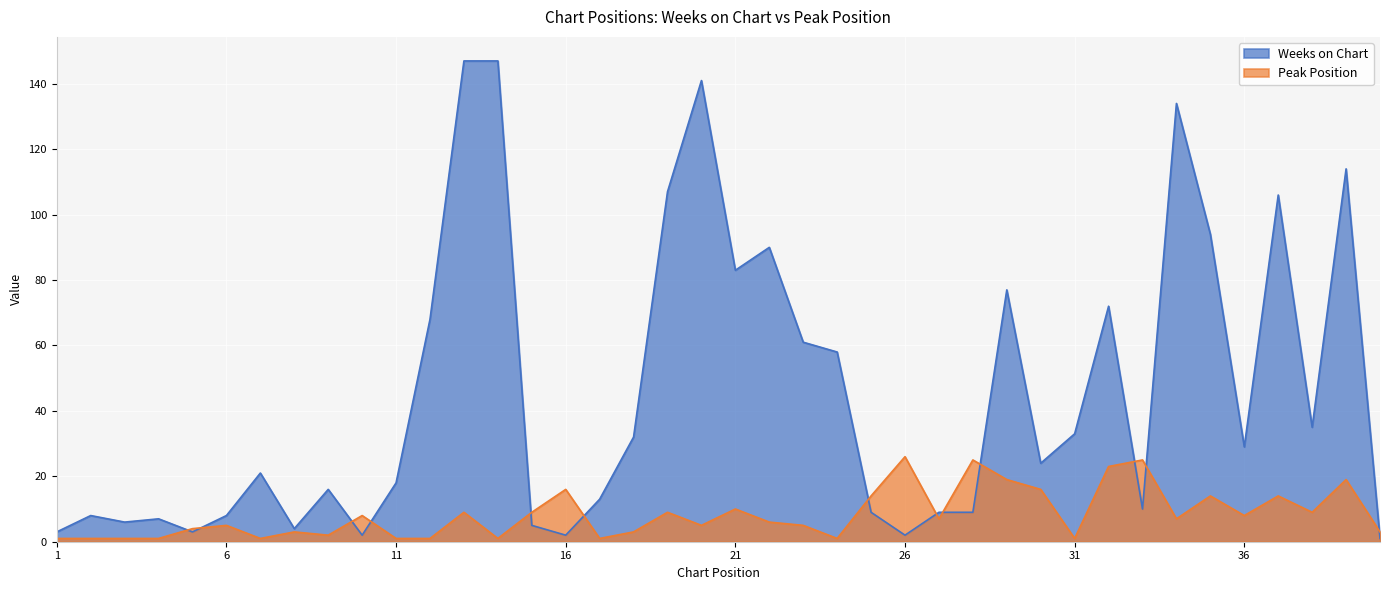

Which has a higher value, 3 or 40?

3